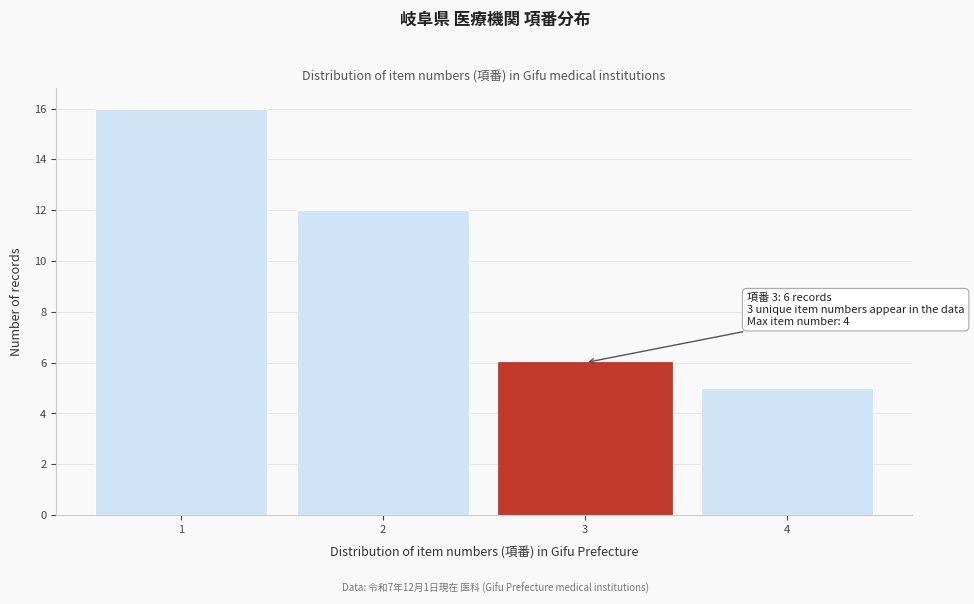

Which range on the x-axis has the tallest bar?

0.5 to 1.5